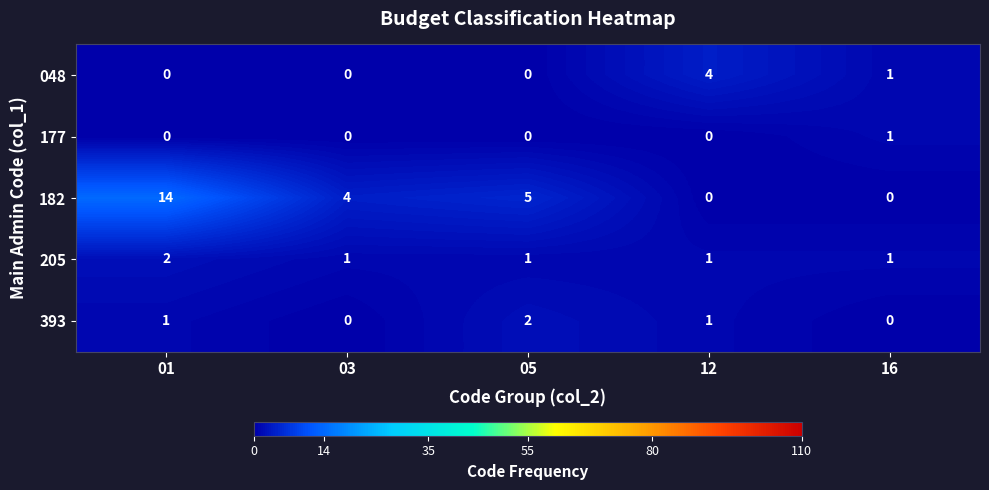

Which series has the widest spread of values?

182